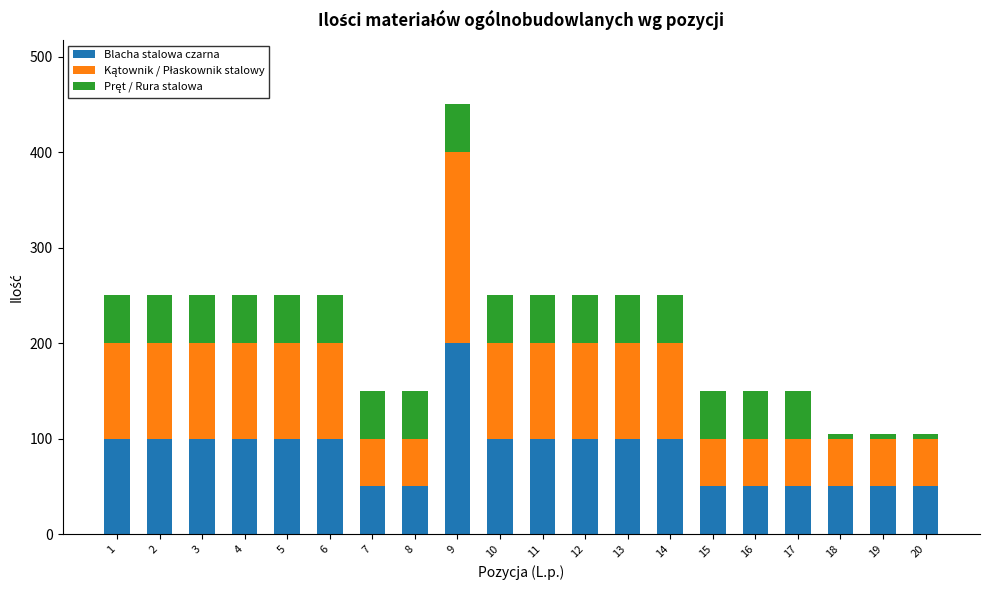

What is the highest value of the Blacha stalowa czarna series?

200